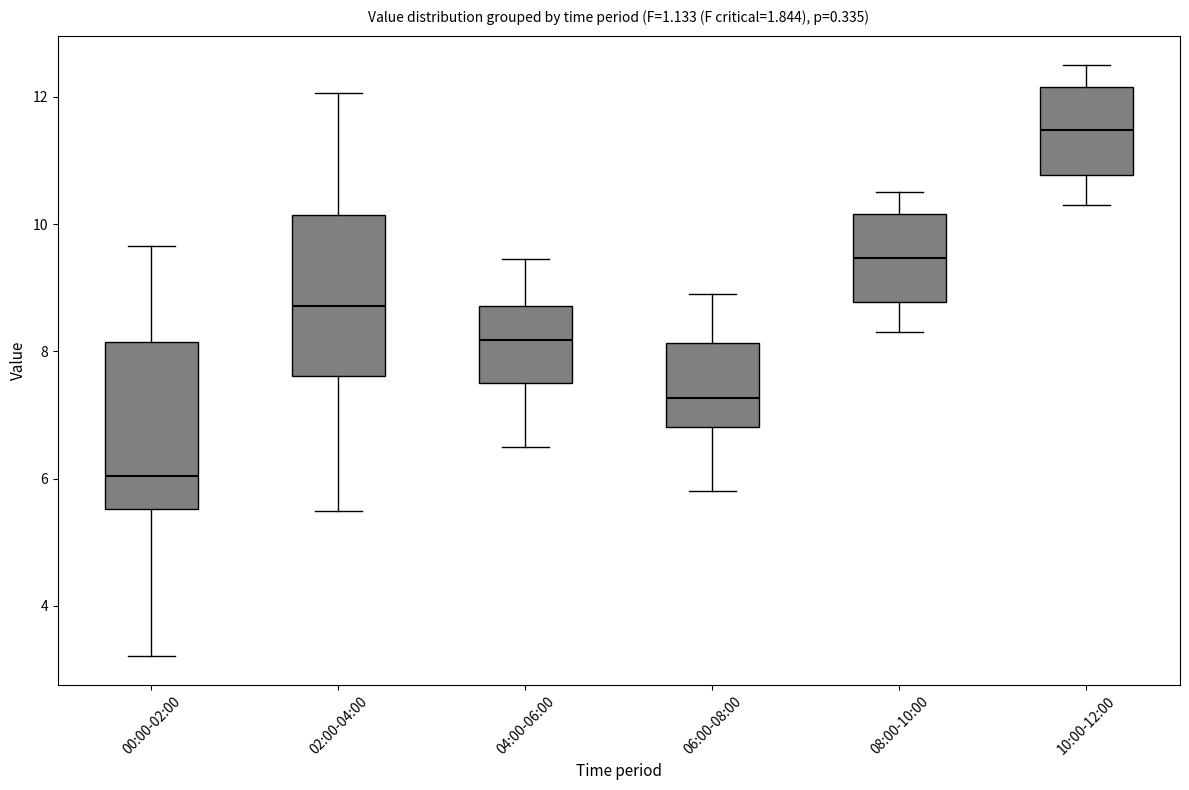

Which box's median line is the lowest?

00:00-02:00